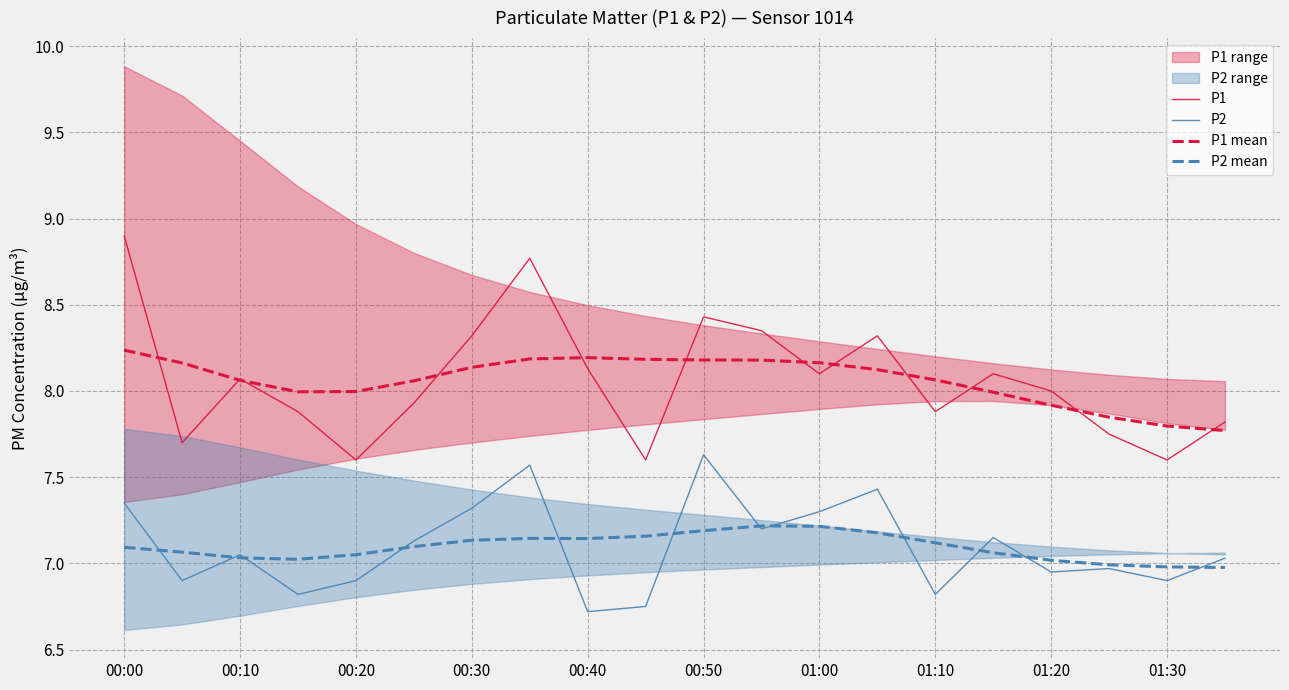

True or false: P2 mean and P1 cross at least once.

False